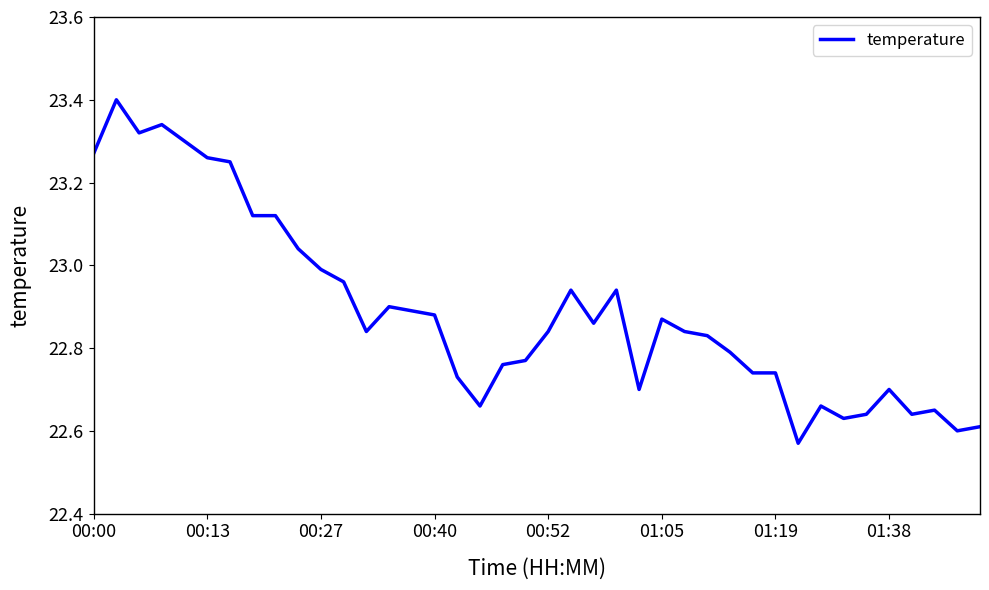

Count the number of data series in this chart.

1